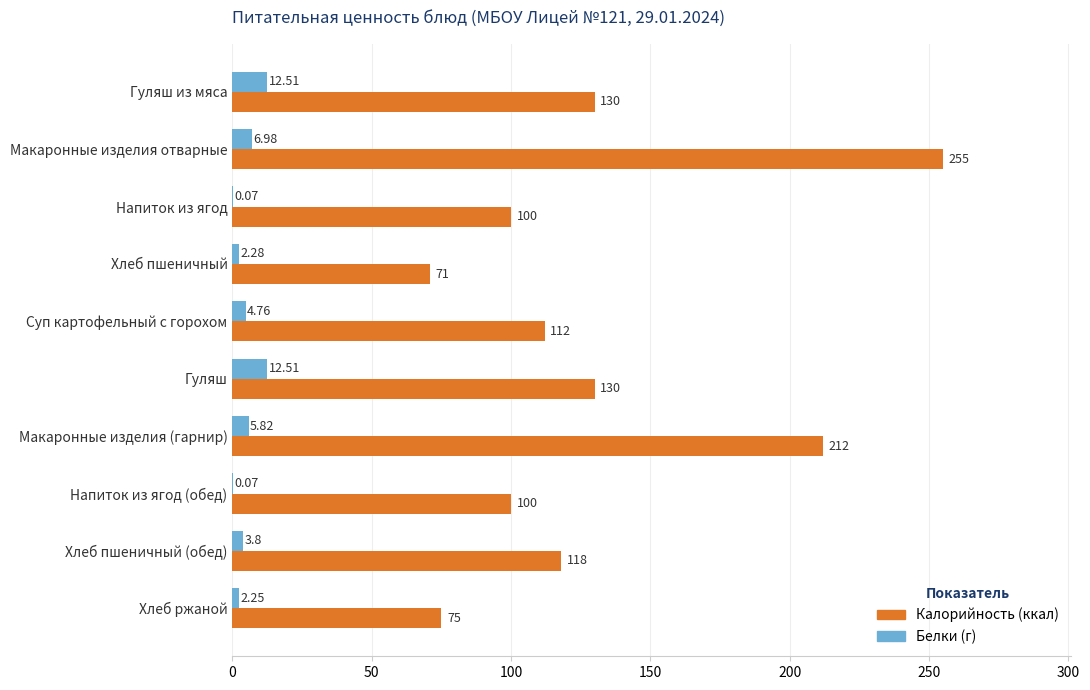

At which category is the sum across all series the highest?

Макаронные изделия отварные